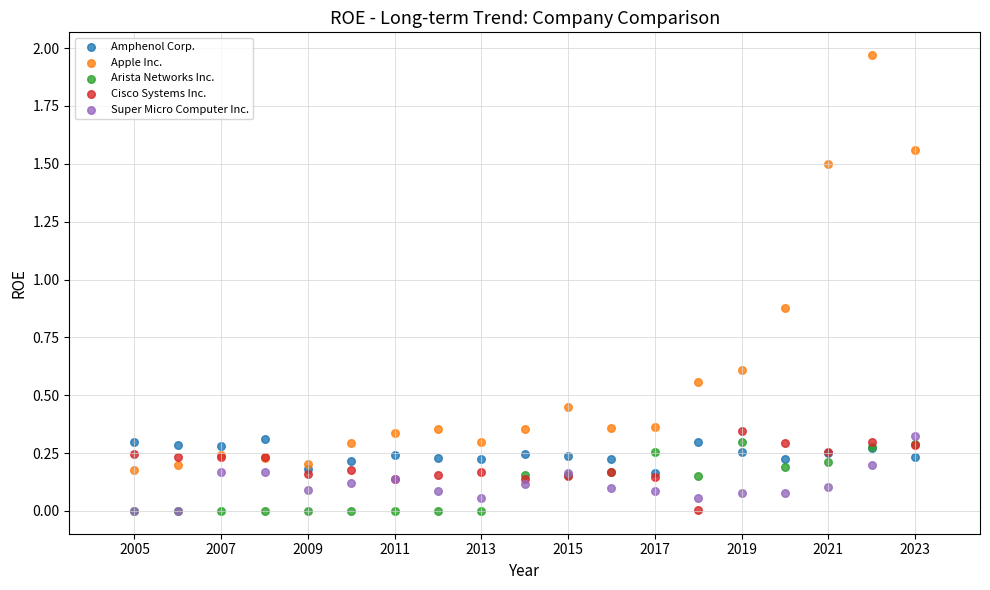

Which series contains the highest Y value?

Apple Inc.